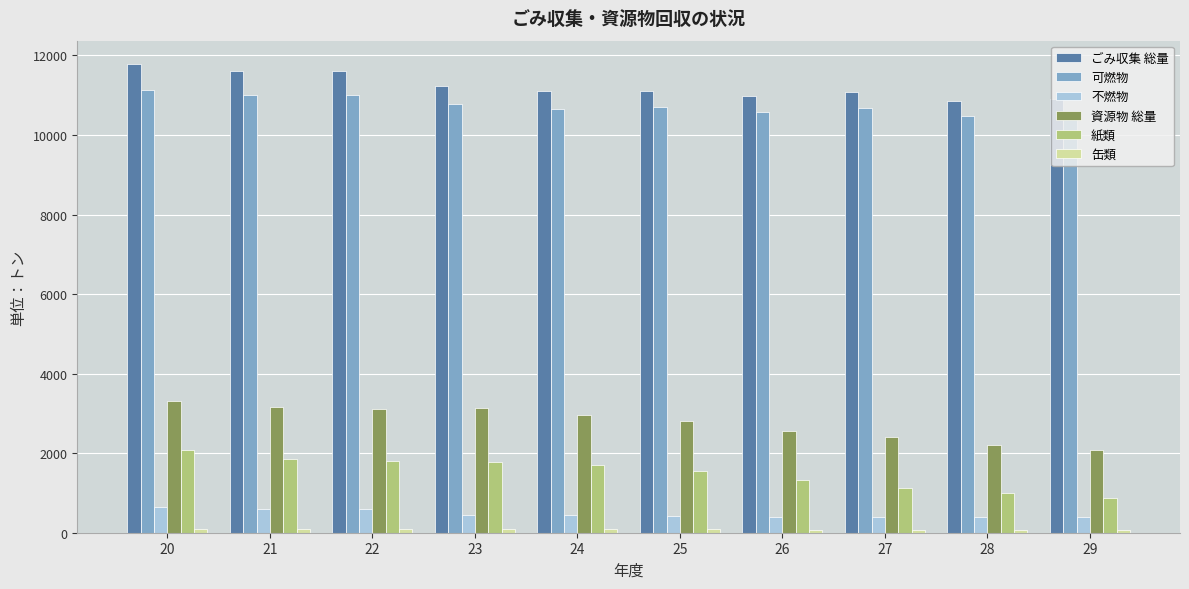

What is the difference between the maximum and minimum values in the 可燃物 series?

672